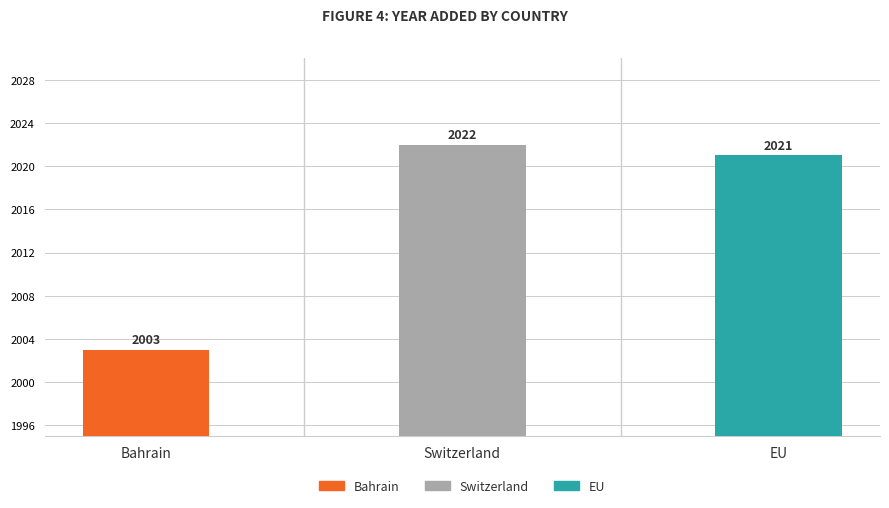

Reading left to right, list all the values displayed in this chart.

2003	2022	2021